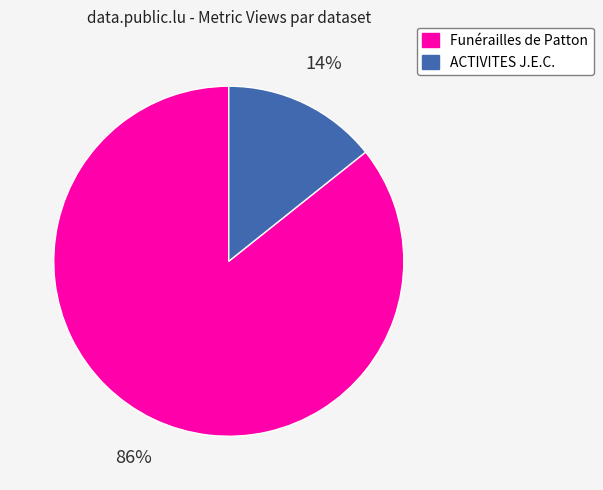

To the nearest percent, what percentage of the pie is ACTIVITES J.E.C.?

14%